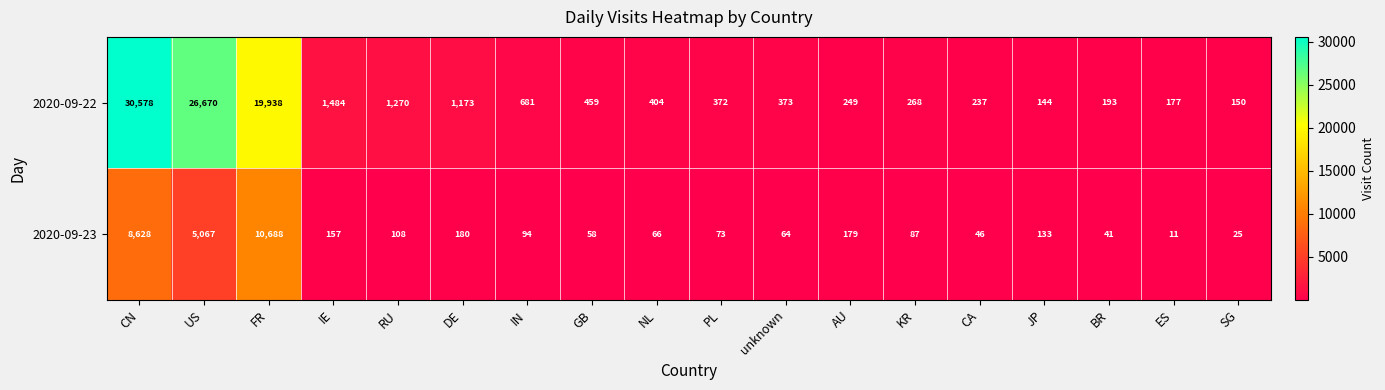

True or false: 2020-09-22 has a value of 237 at CA.

True